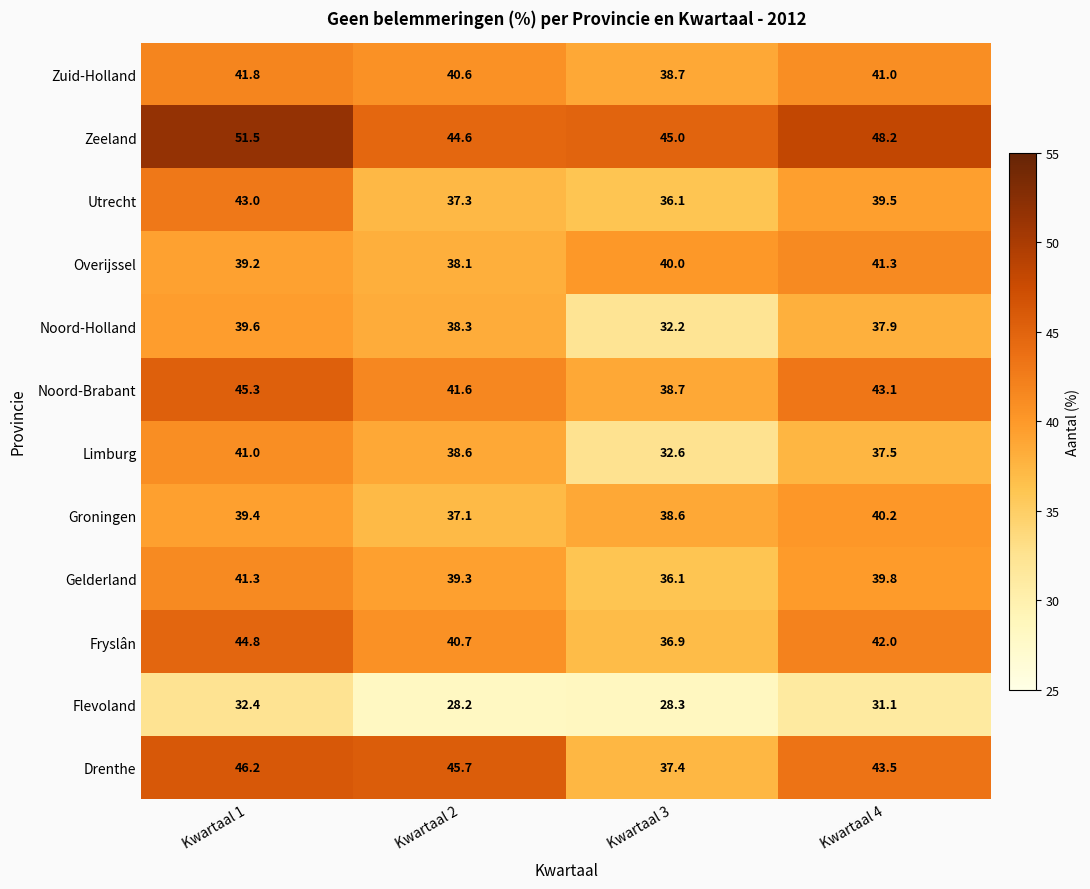

Which category has the highest value in the Noord-Brabant series?

Kwartaal 1